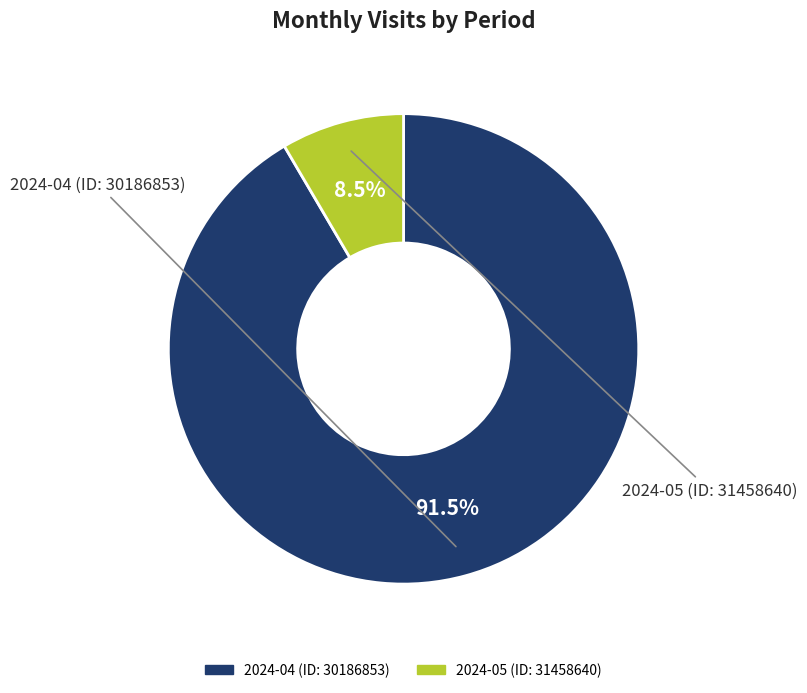

To the nearest percent, what is the combined percentage of 2024-04 (ID: 30186853) and 2024-05 (ID: 31458640)?

100%